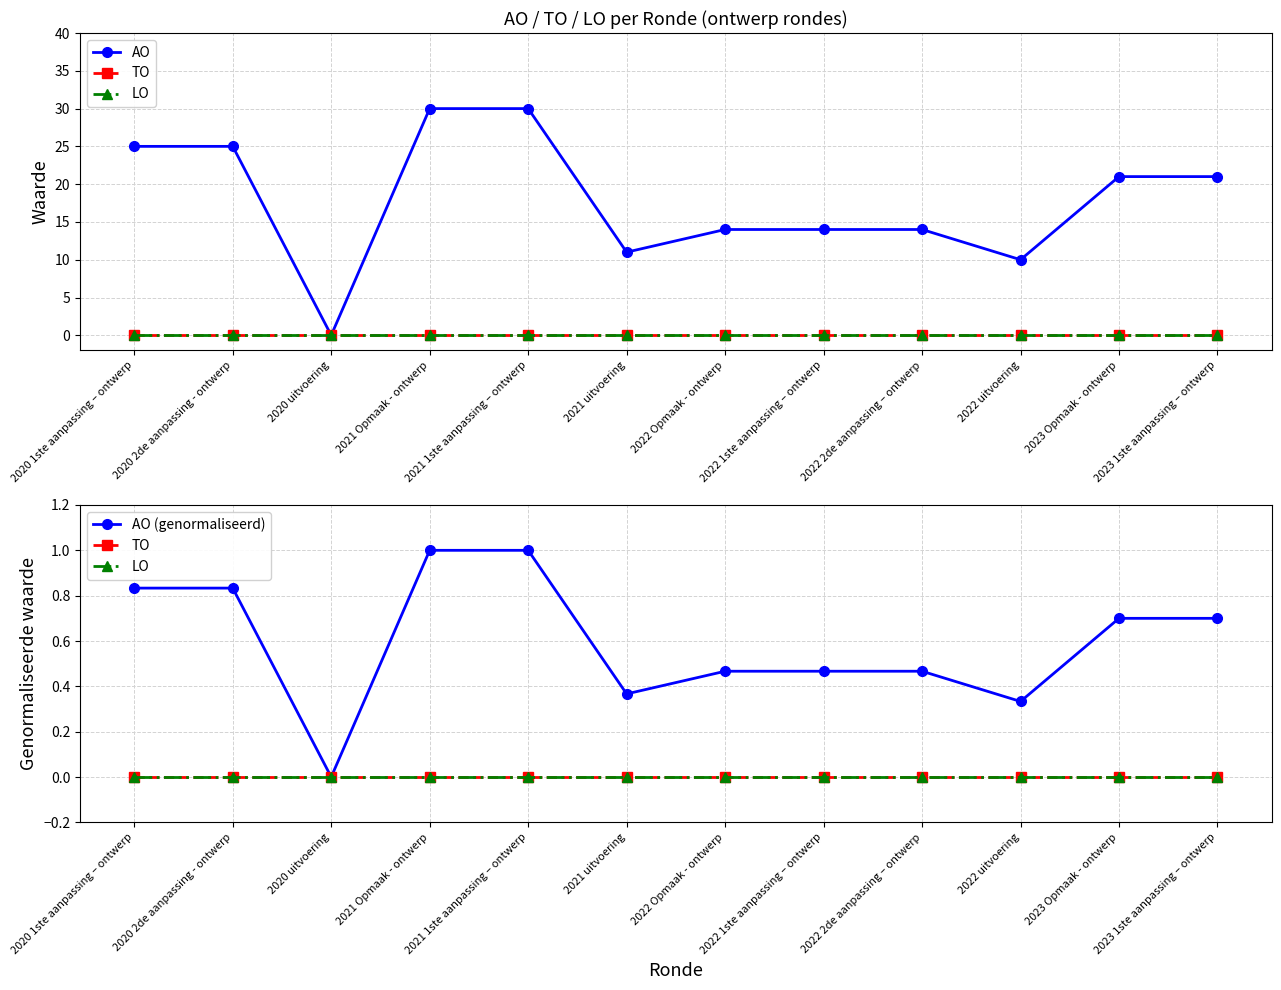

What is the difference between the AO (genormaliseerd) values at 2022 Opmaak - ontwerp and 2021 Opmaak - ontwerp?

0.5